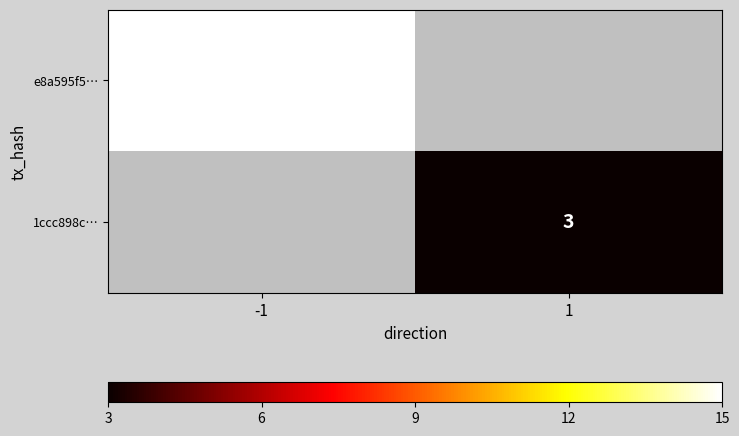

What is the smallest value displayed?

3.0